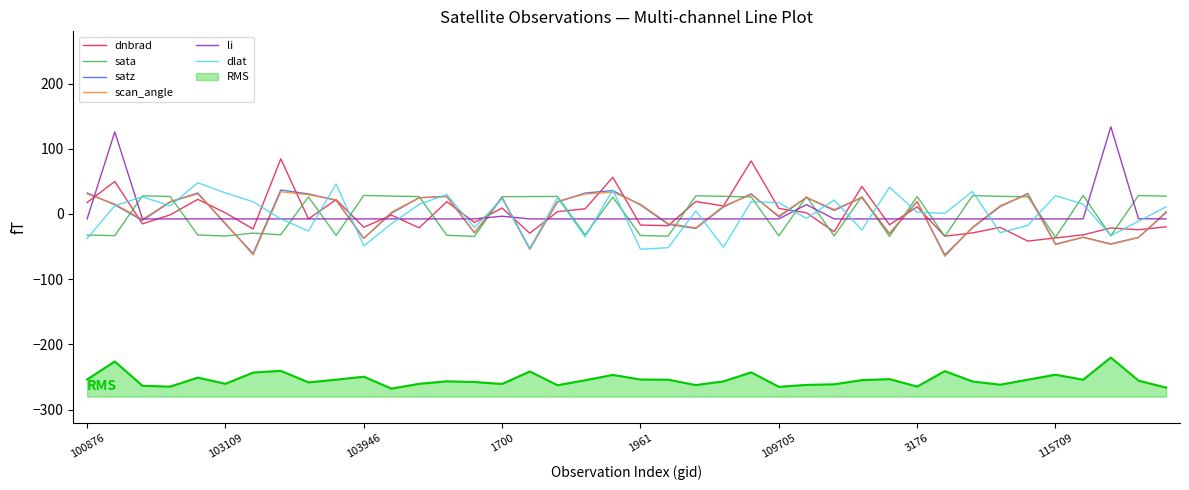

How many interior local valleys does the sata series have?

13